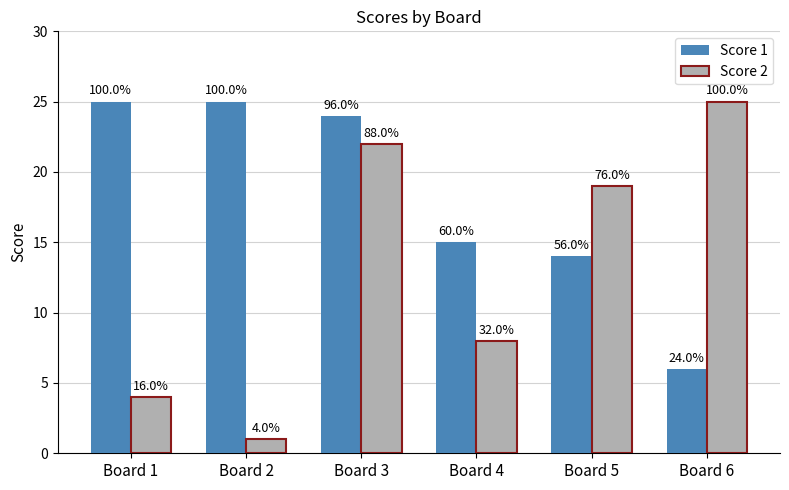

What is the value of the Score 1 bar at the 1st from the left?

25